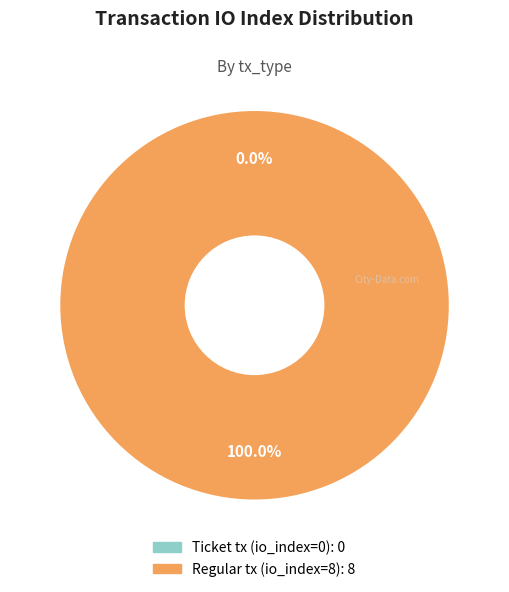

How many slices are in this pie chart?

2